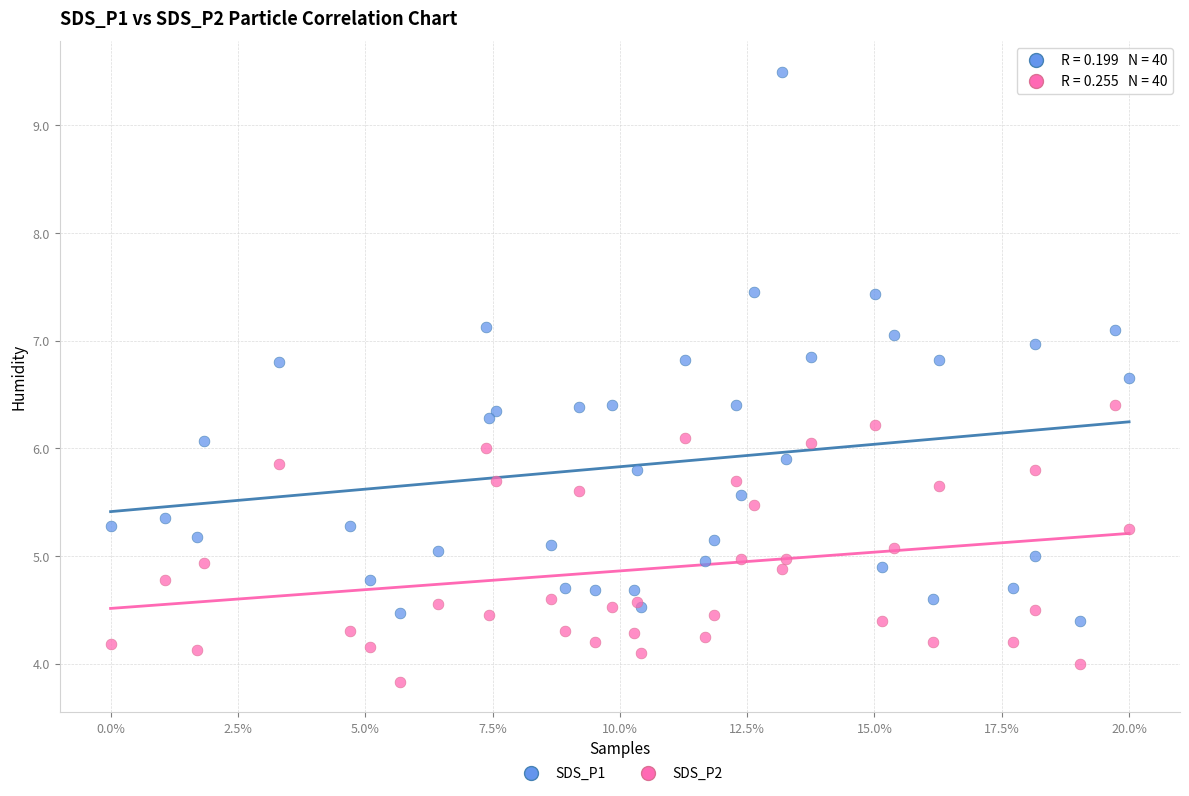

Which series reaches the maximum Y coordinate?

SDS_P1